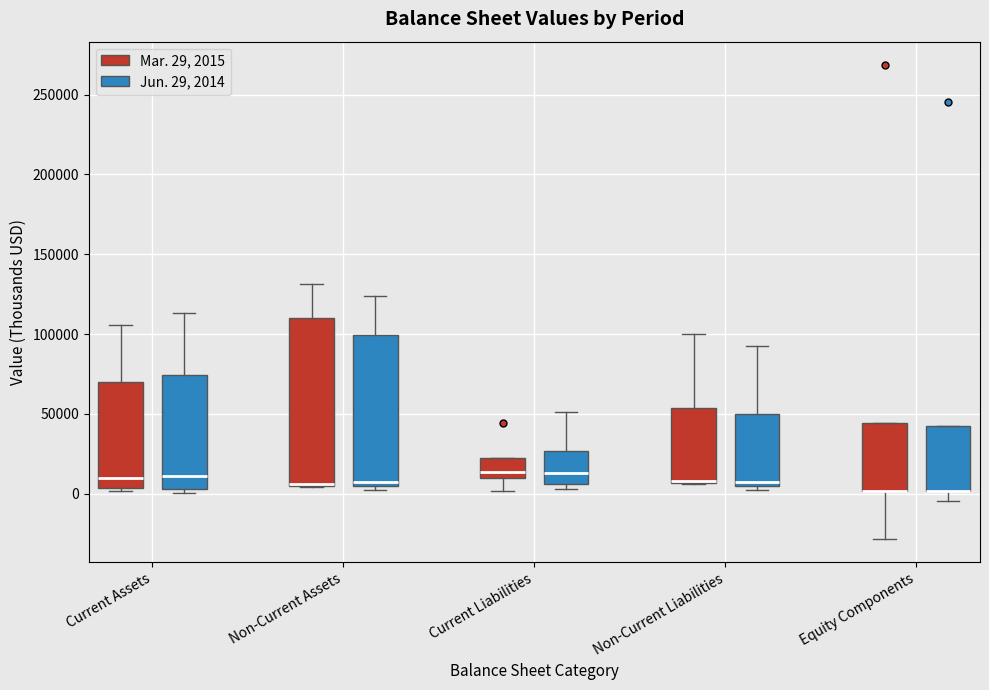

Where is the upper edge of the box for Current Liabilities (Mar. 29, 2015) on the y-axis? The values are not printed on the chart, so give them approximately, as read against the axis.

25000